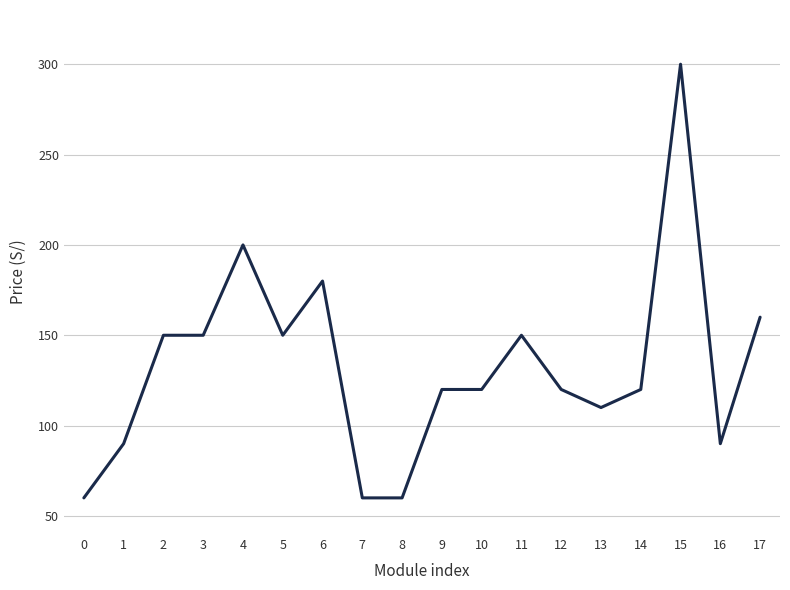

True or false: the data shows 31 at 3.

False